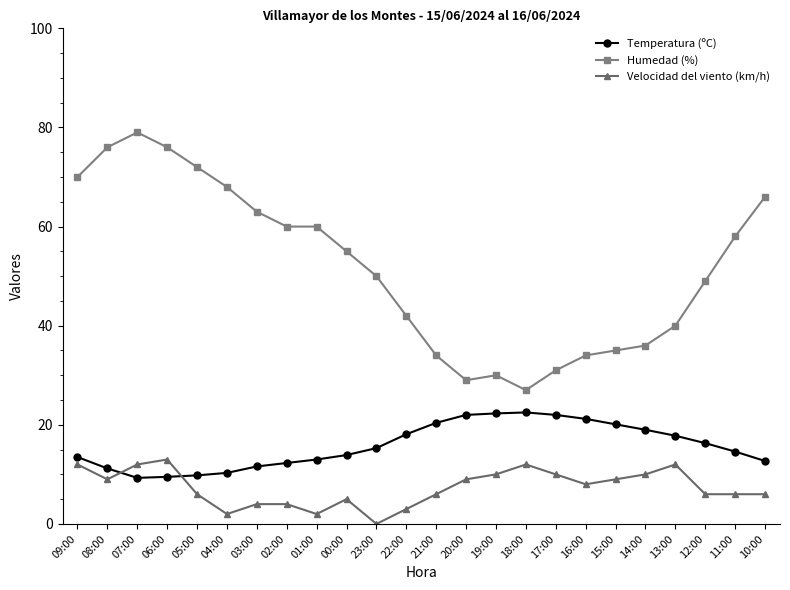

What is the total value across all series at 04:00?

80.3